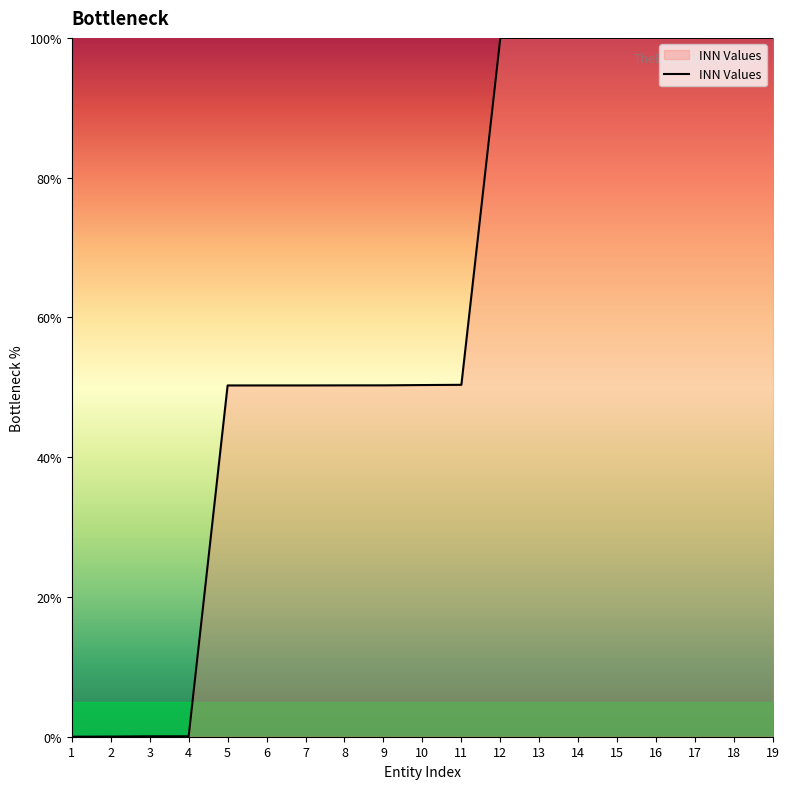

How many series are shown in this chart?

1